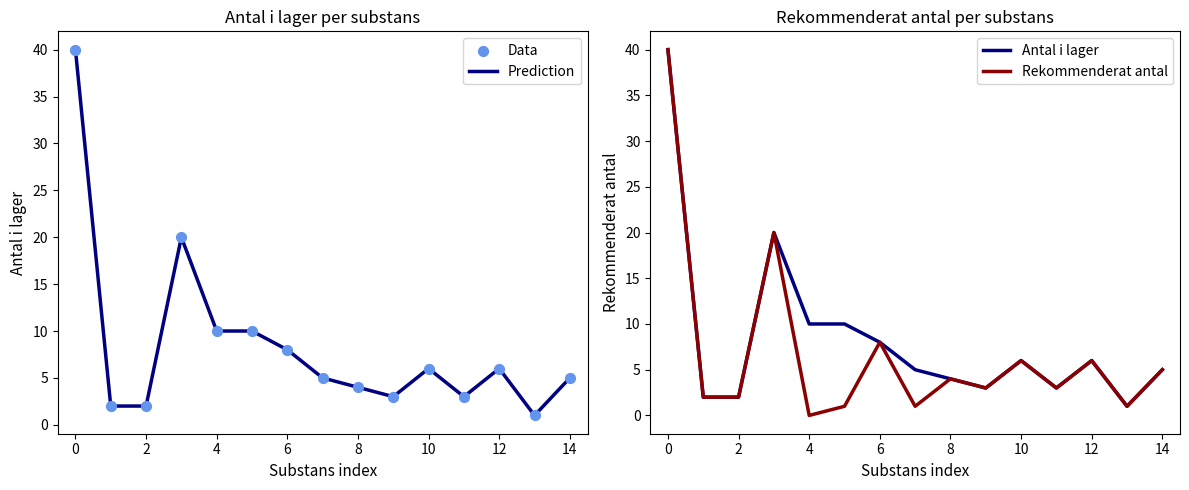

What are all the series names shown in the legend?

Prediction, Data, Antal i lager, Rekommenderat antal